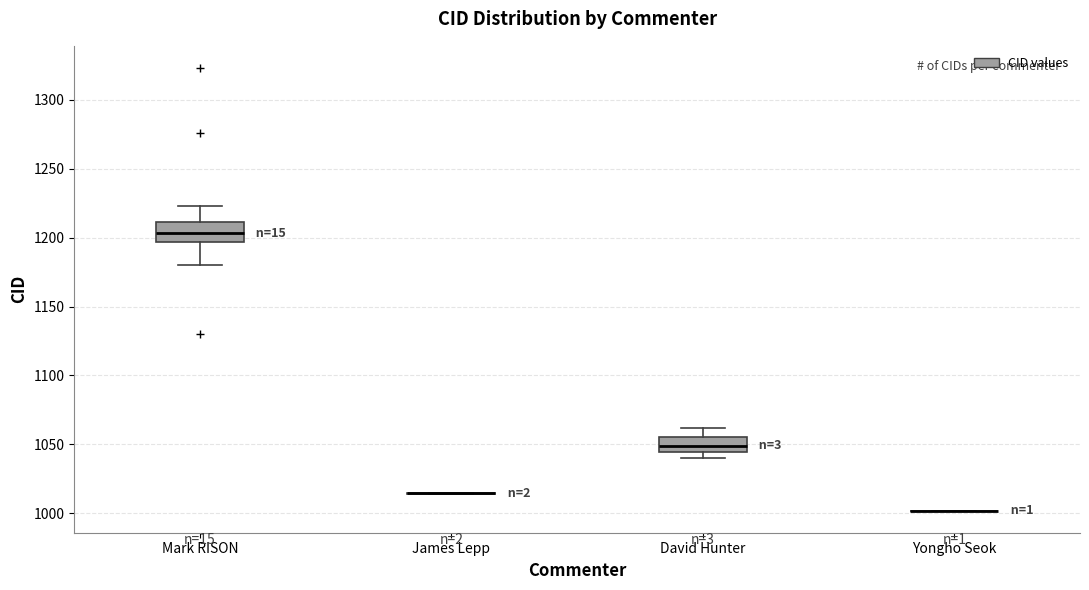

Reading left to right, transcribe this box plot: for each box, give where its median line is, the range the box spans, and where its two whiskers end, as read against the y-axis. The values are not printed on the chart, so give them approximately, as read against the axis.

Mark RISON: median 1205, box 1195 to 1210, whiskers 1180 to 1225
James Lepp: box collapsed to a line at 1015, whiskers 1015 to 1015
David Hunter: median 1050, box 1045 to 1055, whiskers 1040 to 1060
Yongho Seok: box collapsed to a line at 1000, whiskers 1000 to 1000